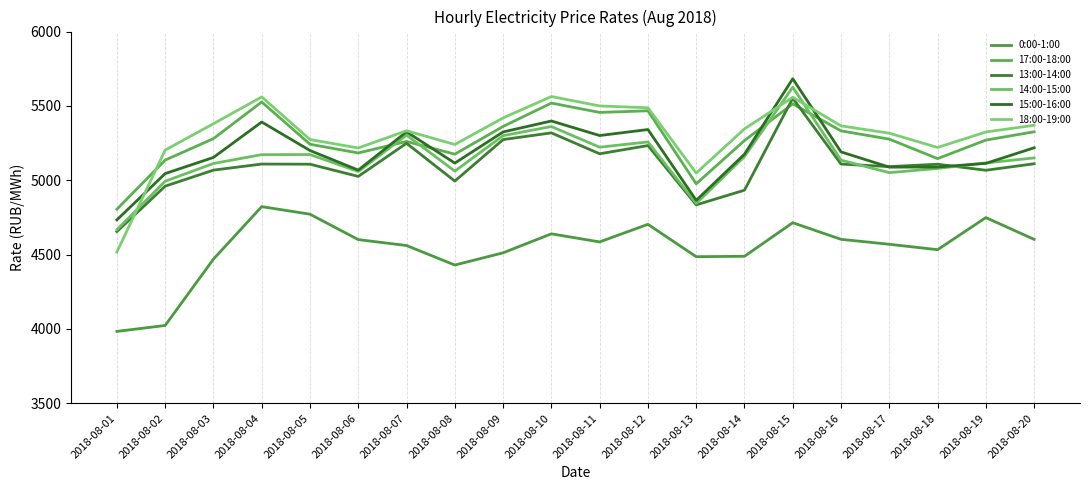

Is the value of 15:00-16:00 at 2018-08-04 greater than the value of 13:00-14:00 at 2018-08-11?

Yes